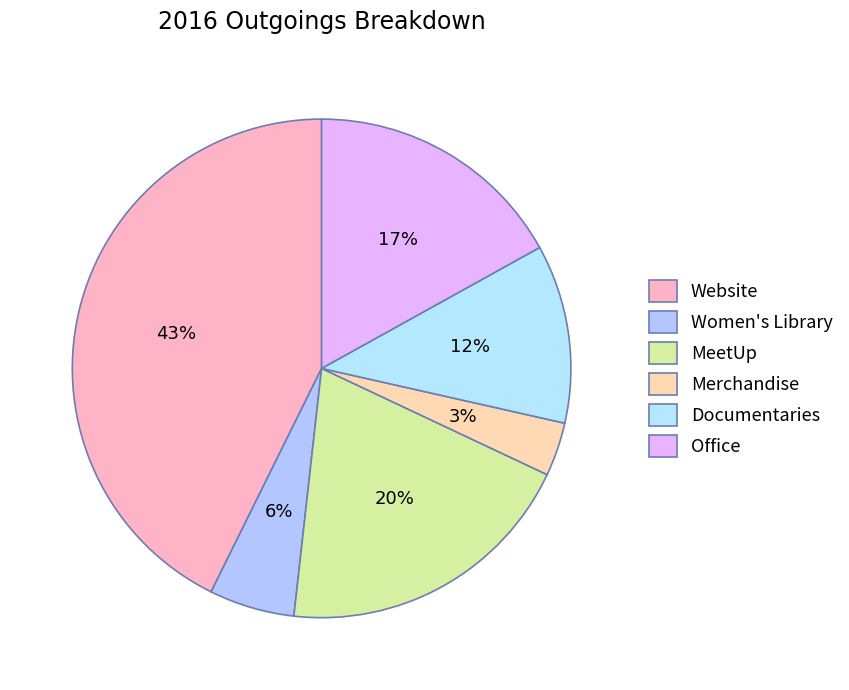

How many segments does this pie chart have?

6